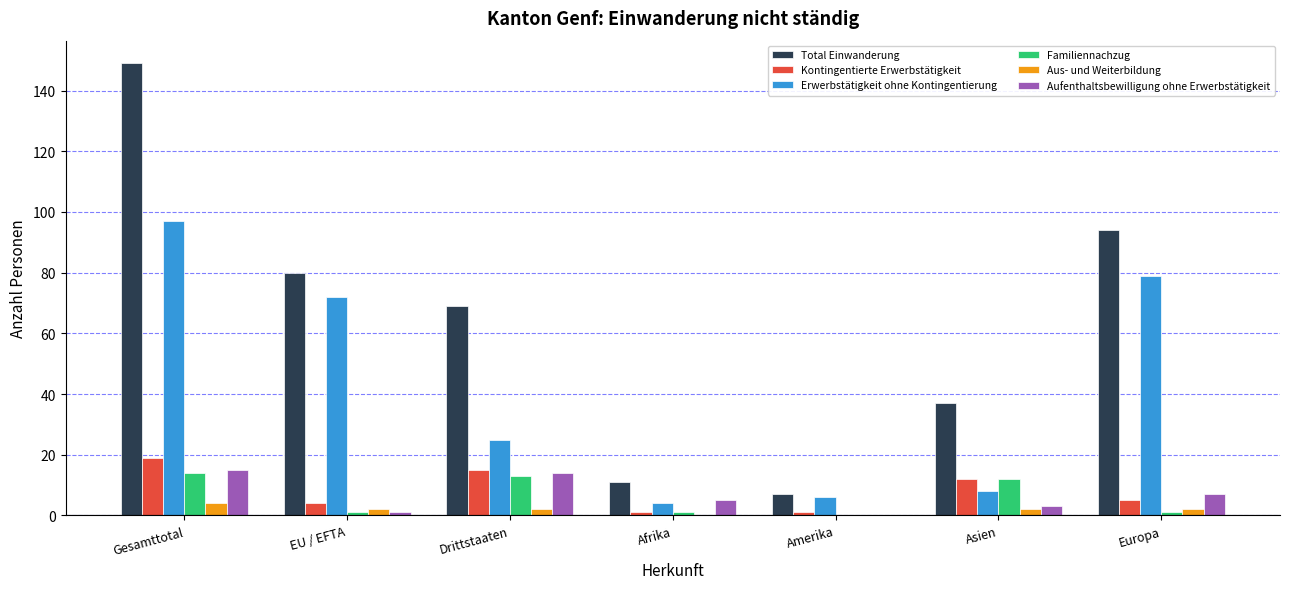

Which series changed the most between Gesamttotal and Asien?

Total Einwanderung